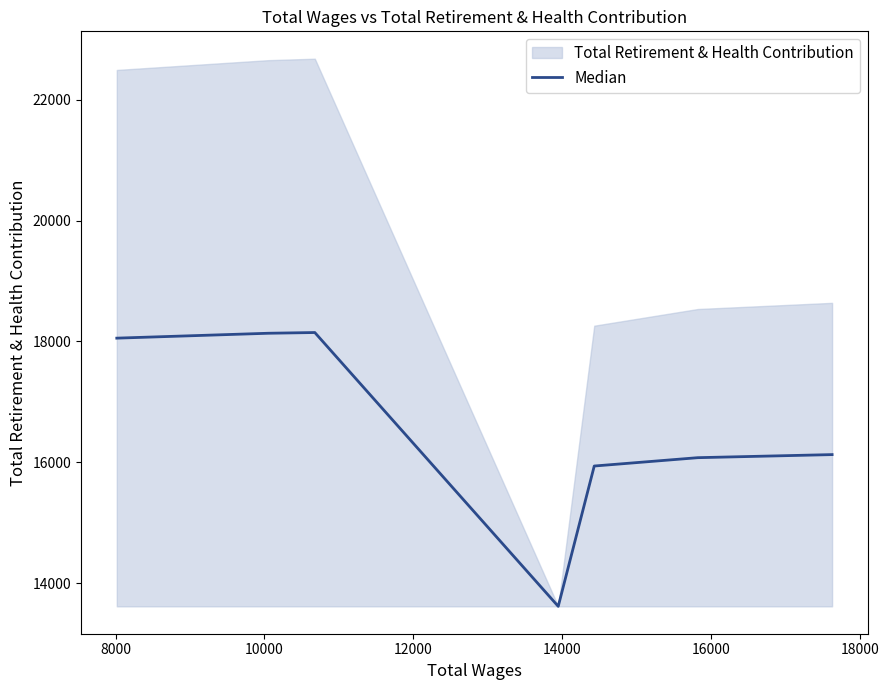

What is the lowest value of the Median series?

13617